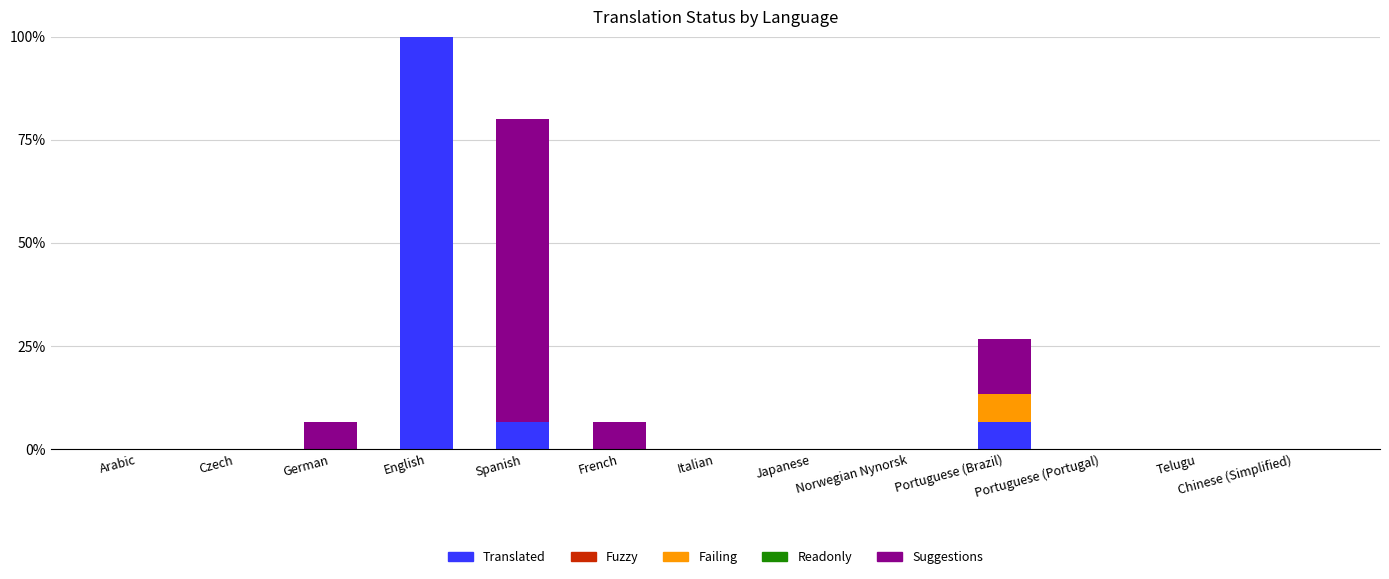

What are all the series names shown in the legend?

Translated, Fuzzy, Failing, Readonly, Suggestions